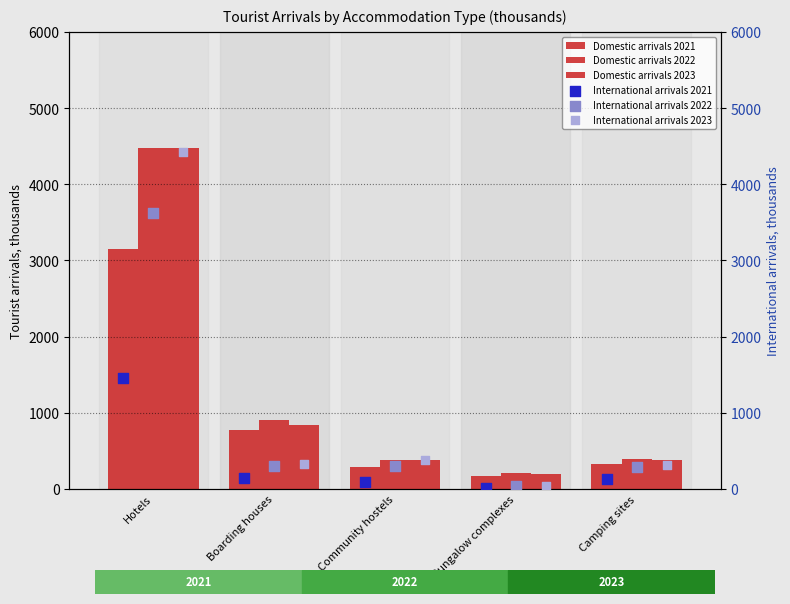

Which series reaches the maximum Y coordinate?

Domestic arrivals 2022